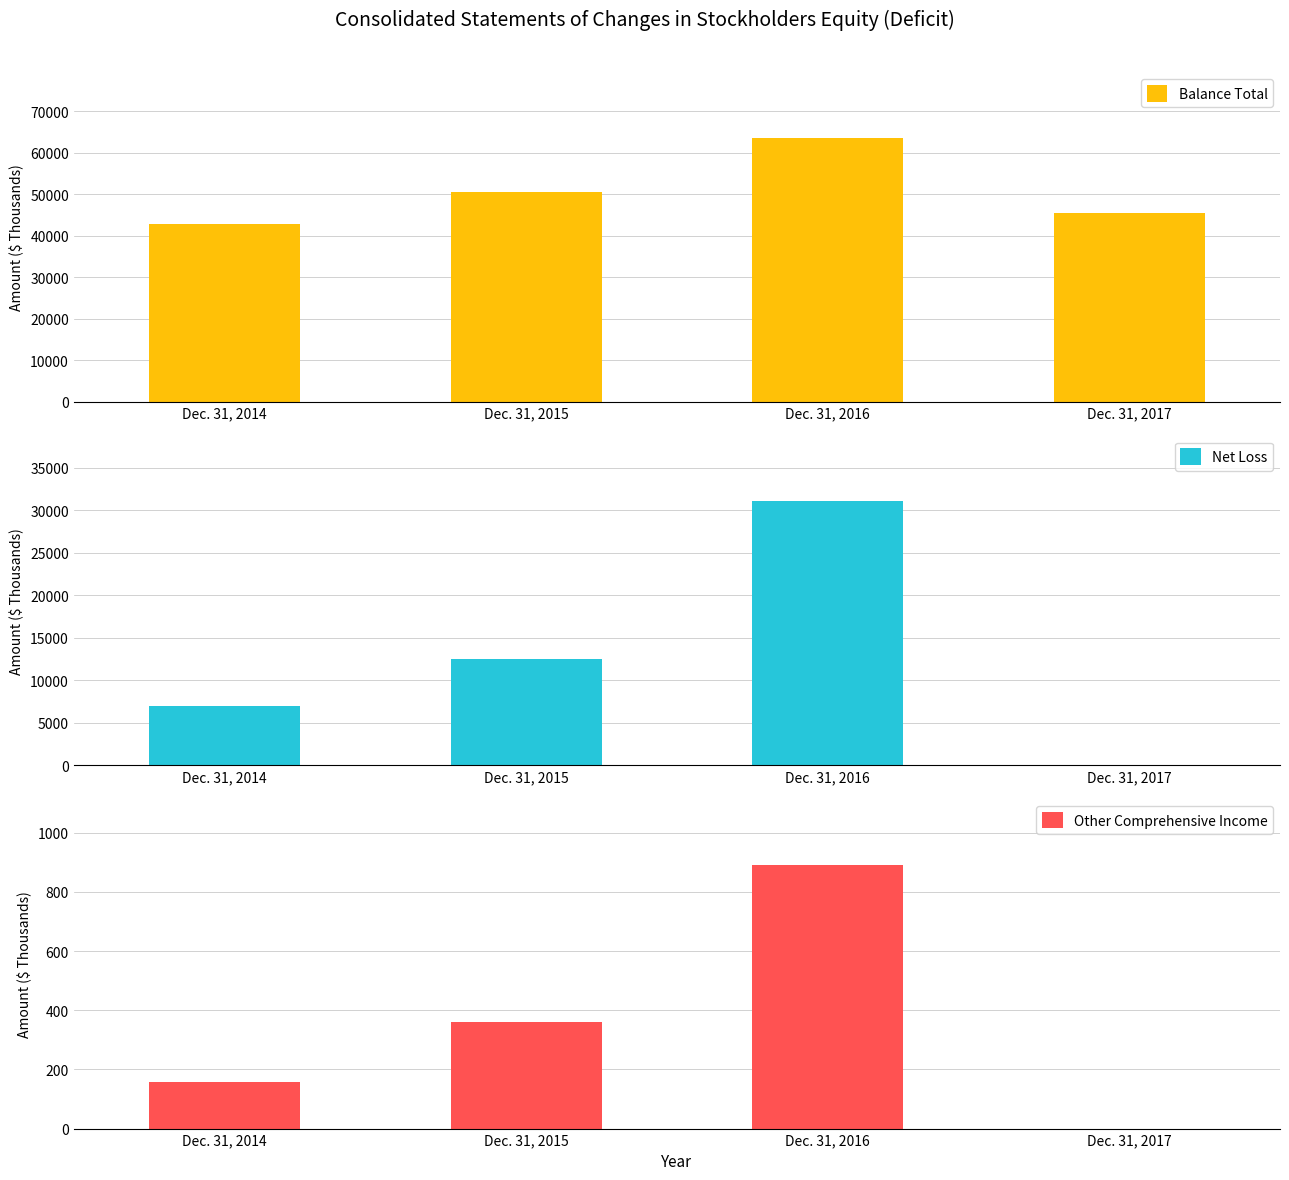

Reading left to right, transcribe all the data shown in this chart.

Balance Total: Dec. 31, 2014=42844	Dec. 31, 2015=50533	Dec. 31, 2016=63492	Dec. 31, 2017=45524
Net Loss: Dec. 31, 2014=6987	Dec. 31, 2015=12461	Dec. 31, 2016=31007	Dec. 31, 2017=0
Other Comprehensive Income: Dec. 31, 2014=159	Dec. 31, 2015=359	Dec. 31, 2016=891	Dec. 31, 2017=0